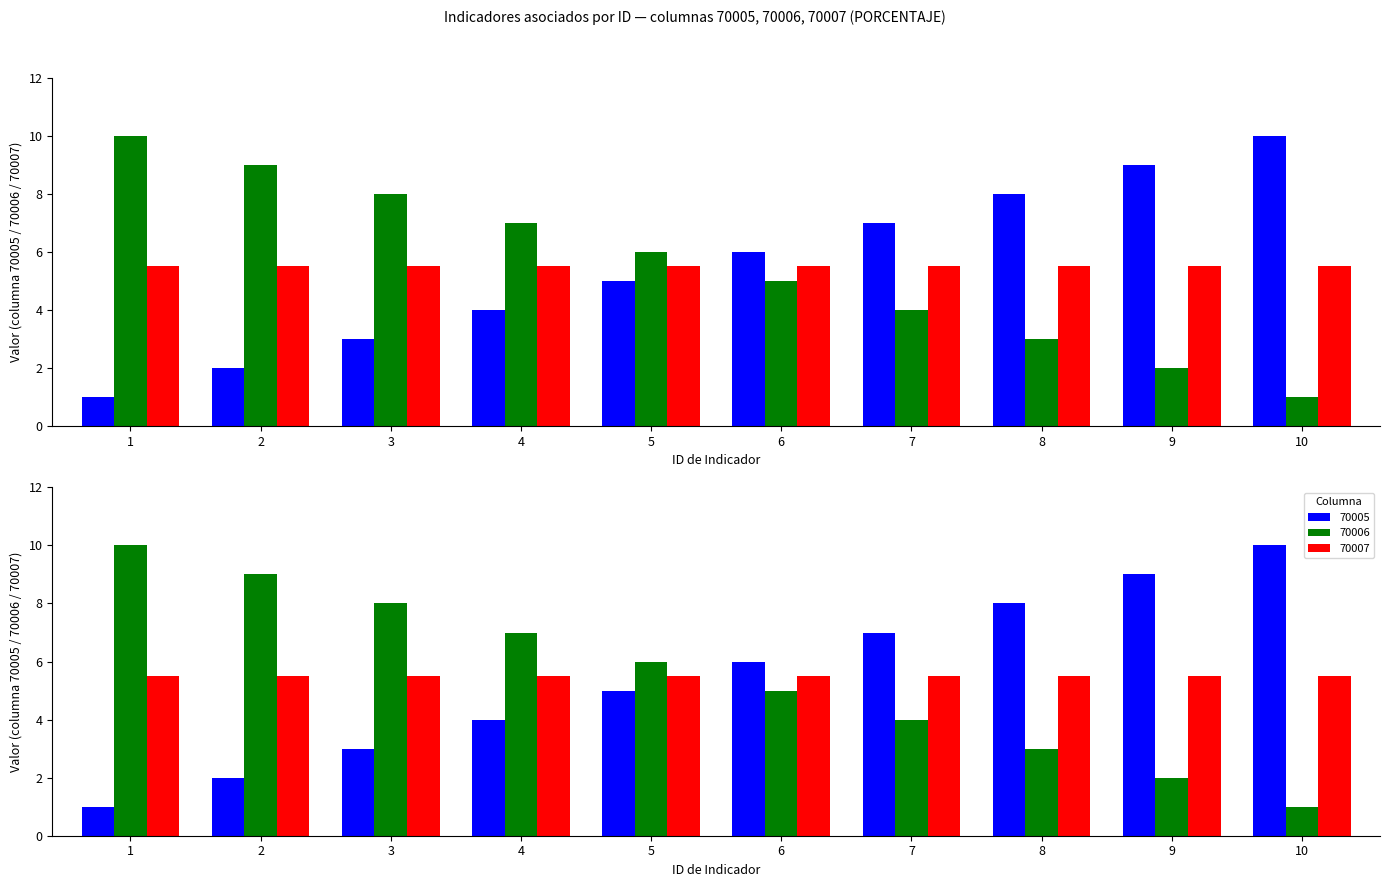

Which series has the largest total across all categories?

70005